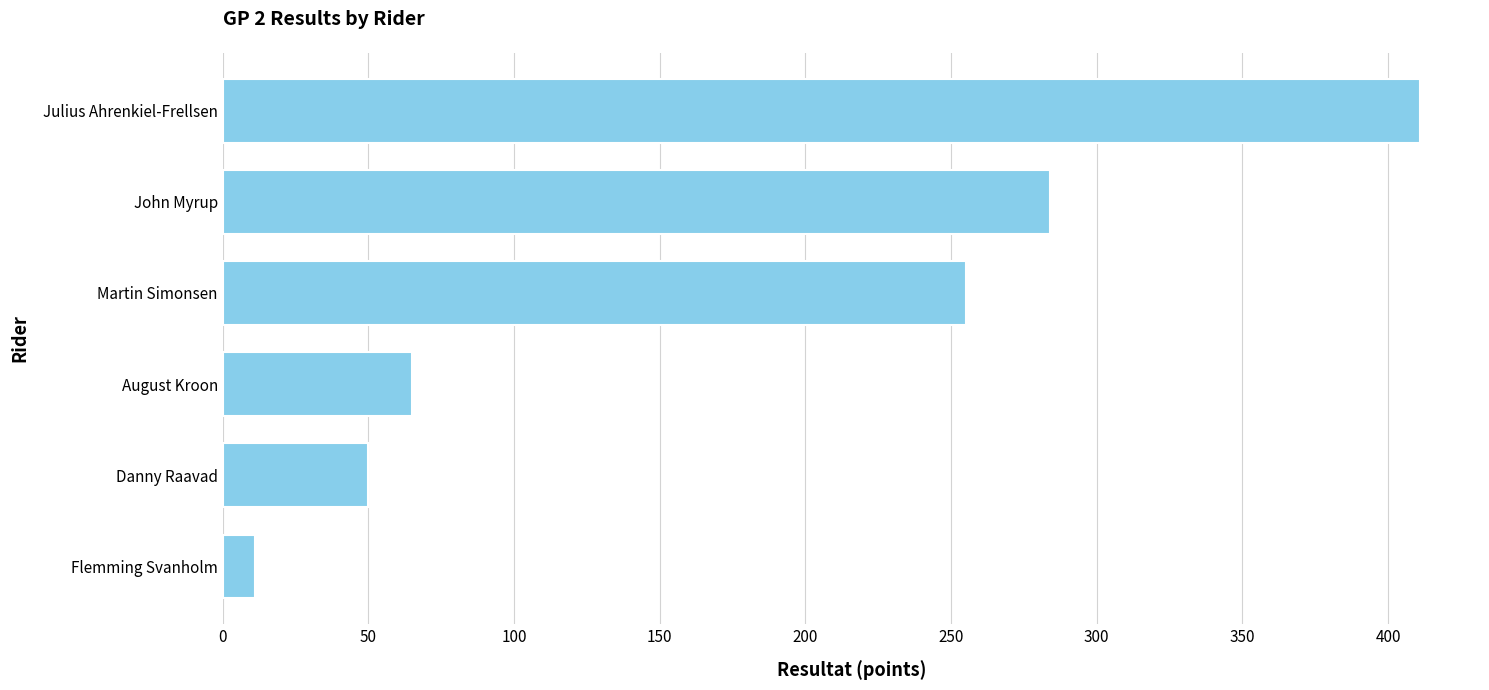

What is the change in value from Julius Ahrenkiel-Frellsen to August Kroon?

-346